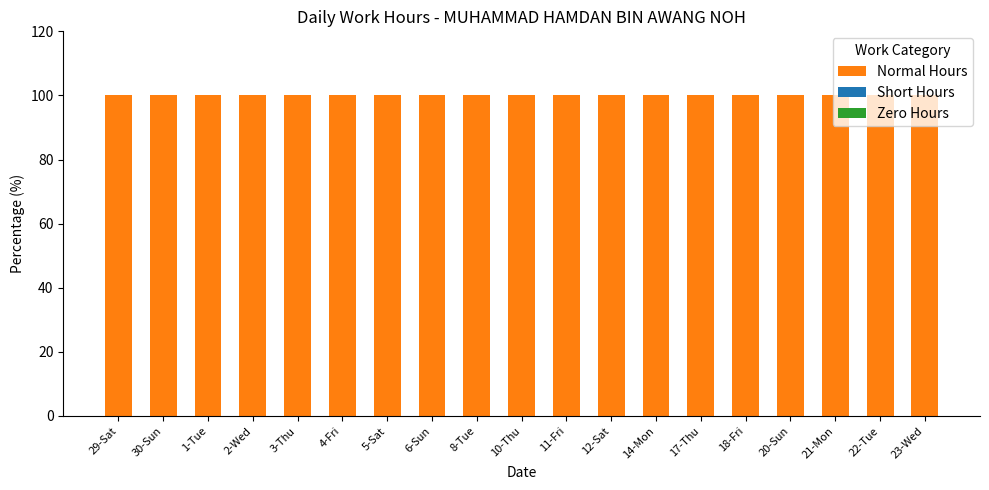

Rank the series by their maximum value, from highest to lowest.

Normal Hours, Short Hours, Zero Hours